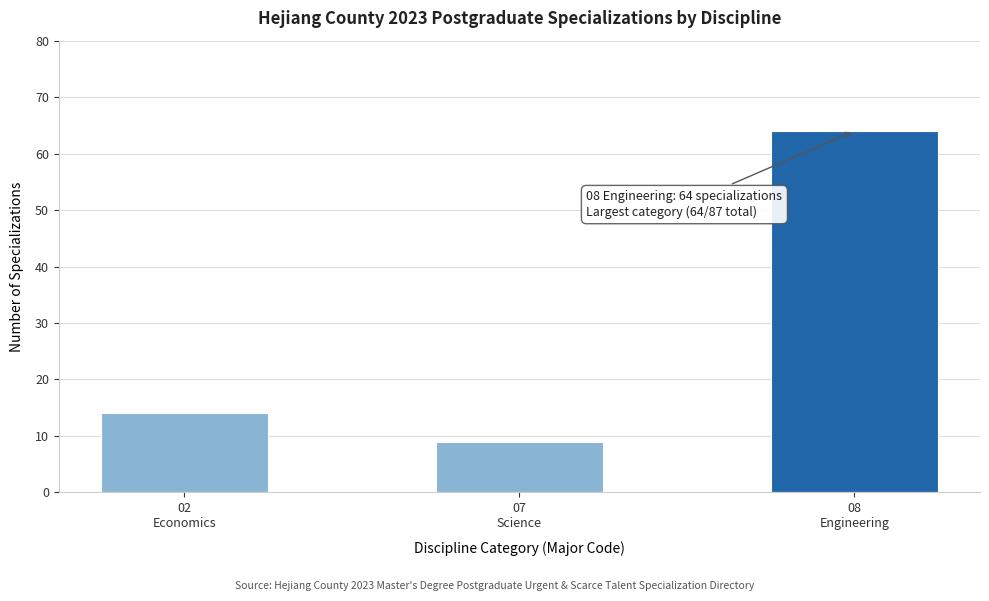

Reading right to left, list all the values displayed in this chart.

64	9	14